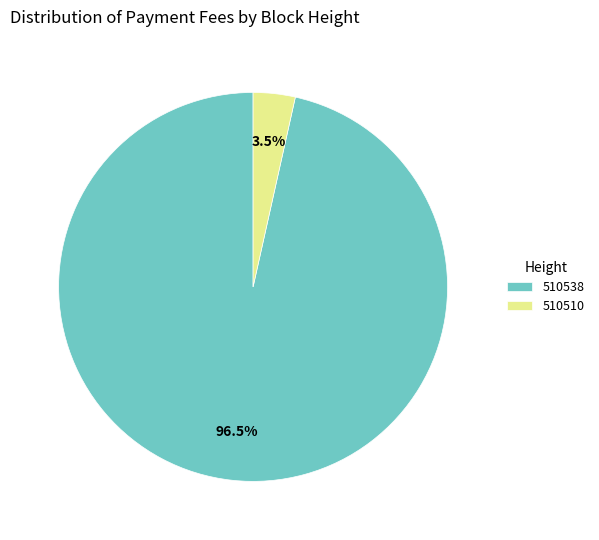

Count the number of slices in the pie.

2